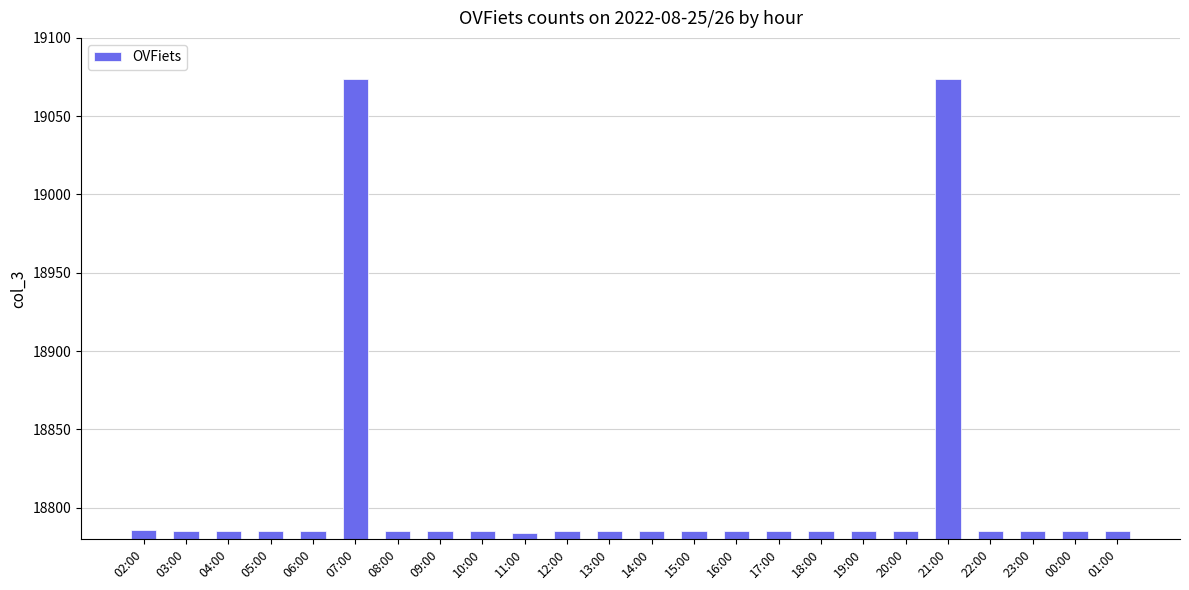

What is the ratio of the value at 22:00 to the value at 19:00?

1.0